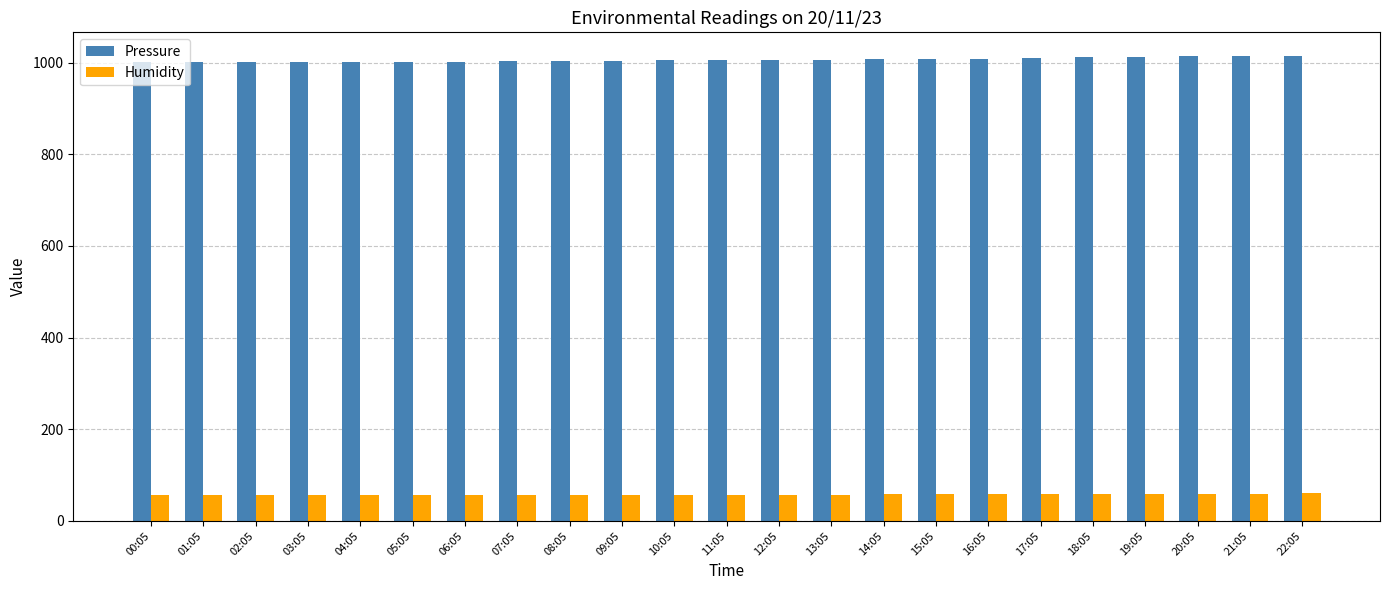

What is the highest value of the Pressure series?

1015.4